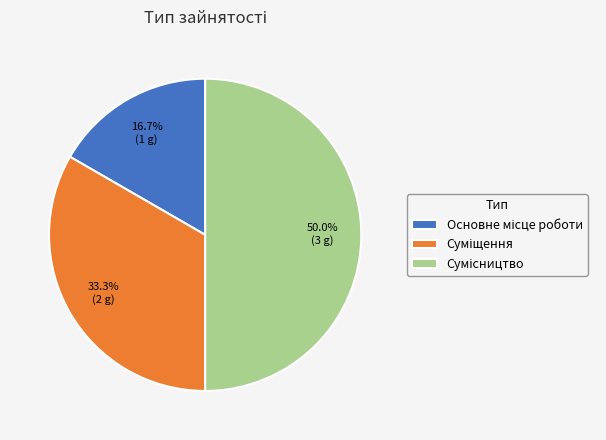

Count the number of slices in the pie.

3